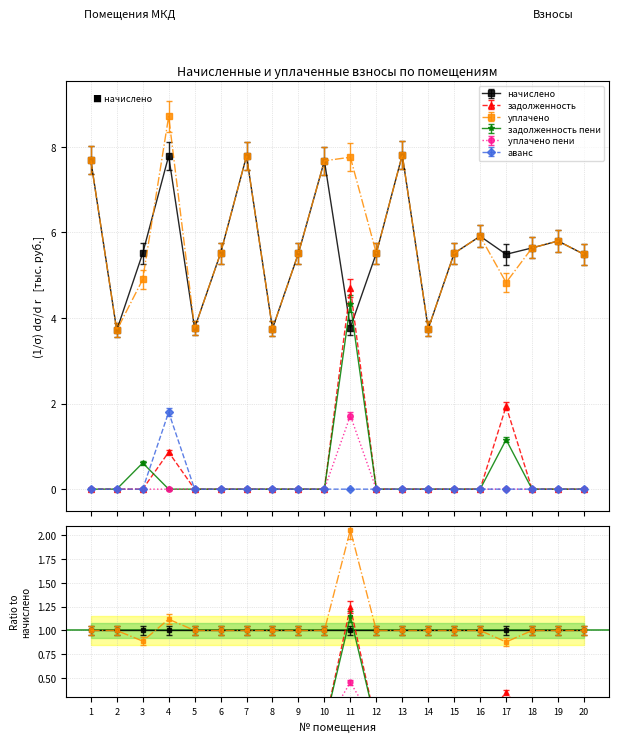

What is the difference between the maximum and minimum values in the задолженность пени series?

4.5